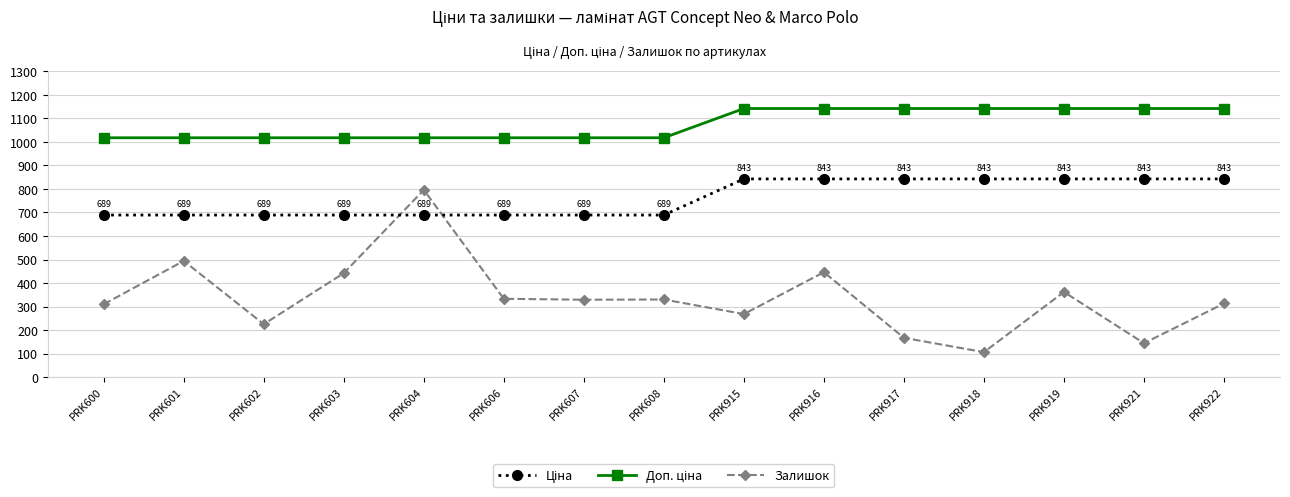

True or false: Залишок has more than 0 interior local peaks.

True